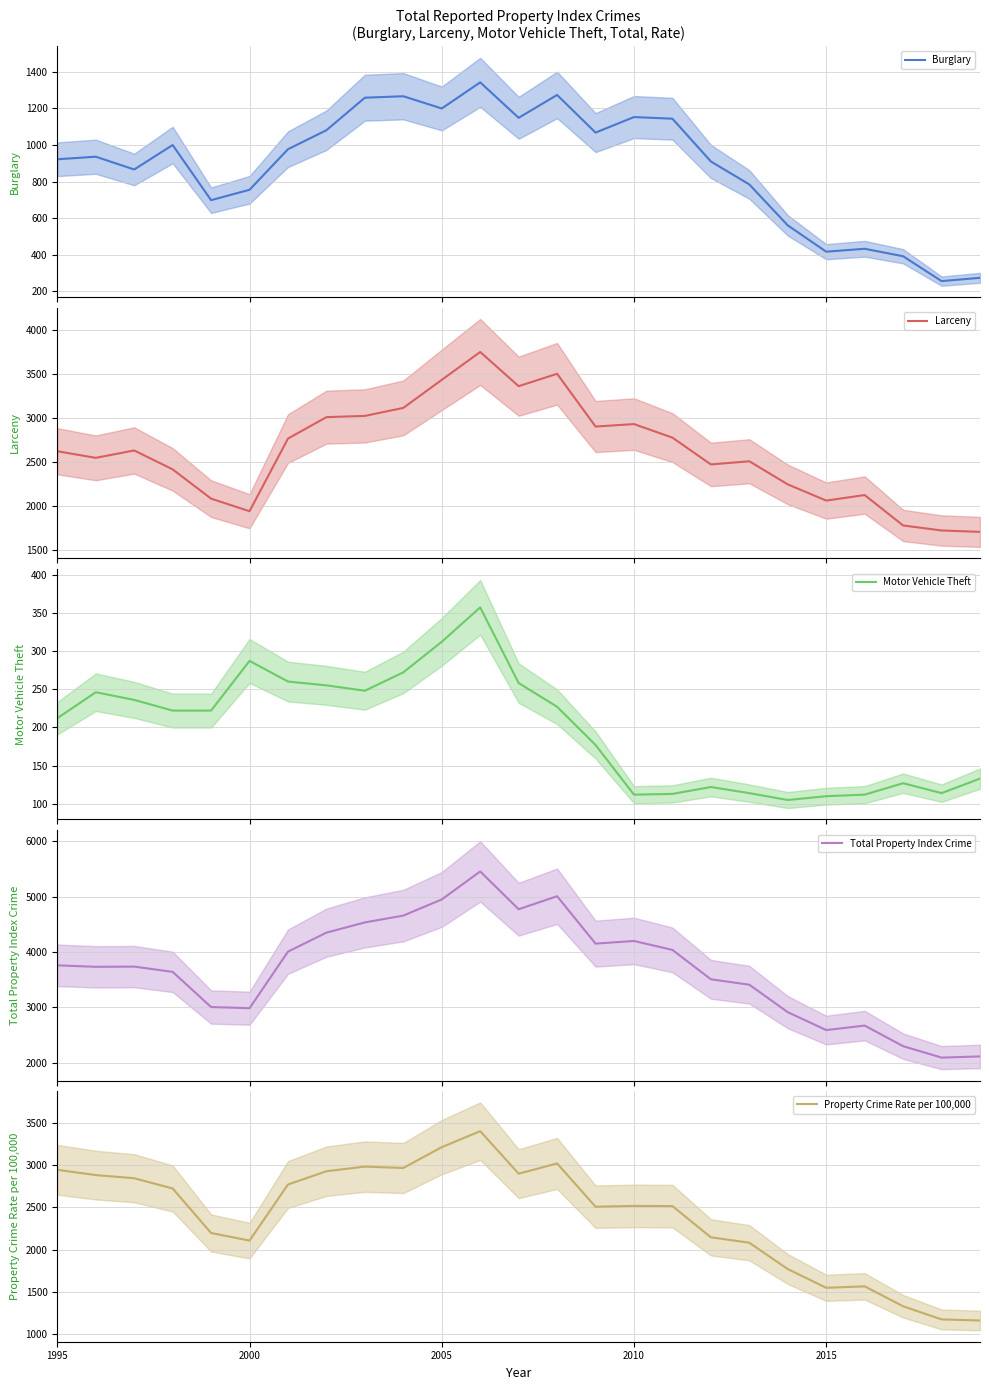

True or false: Burglary and Larceny intersect in this chart.

False